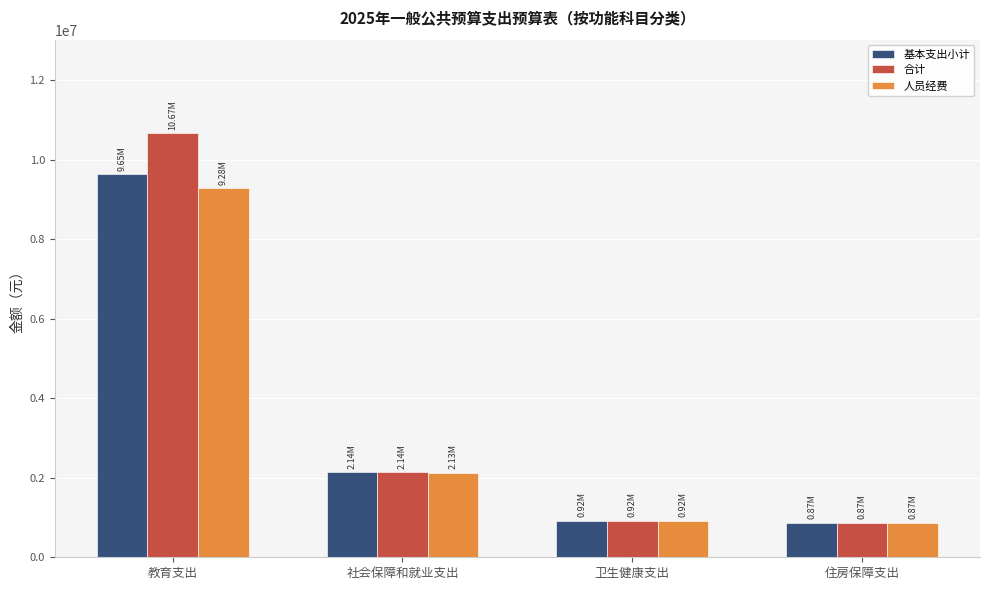

The value of 合计 at 住房保障支出 is 874377.6. True or false?

True